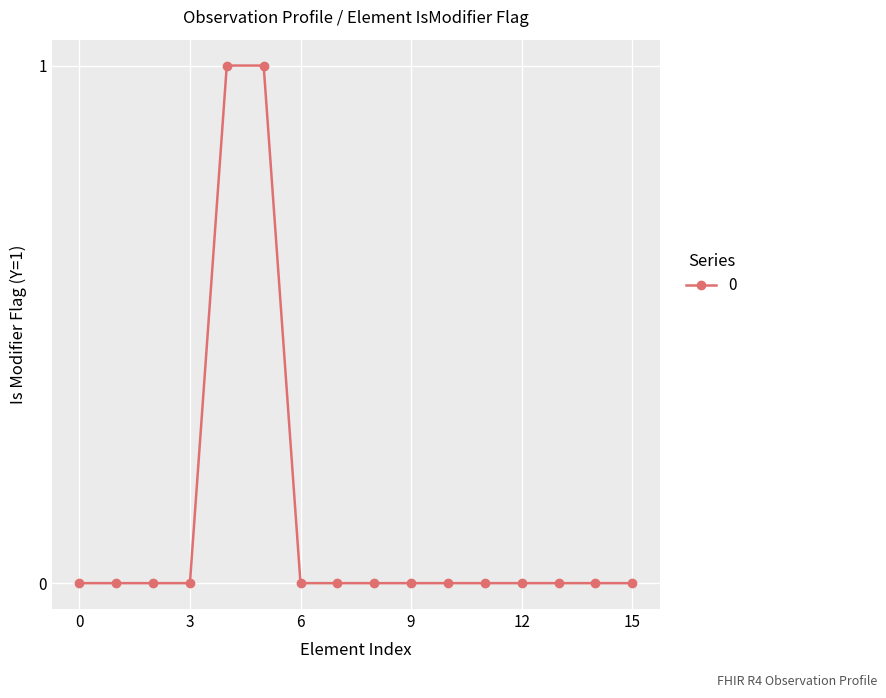

How many values are between 0 and 1?

16